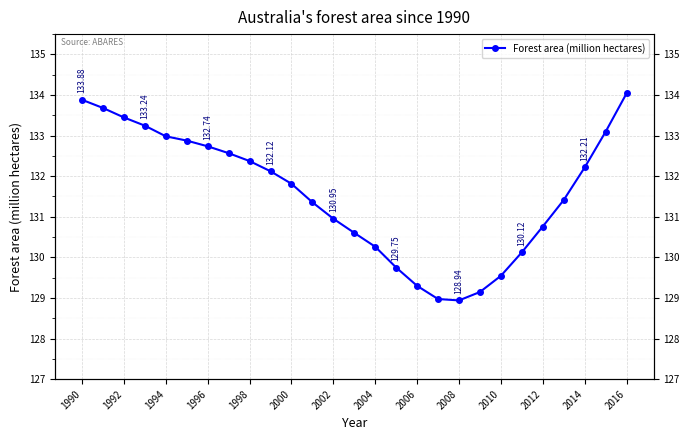

Reading right to left, transcribe all the data shown in this chart.

134.0	133.1	132.2	131.4	130.8	130.1	129.5	129.1	128.9	129.0	129.3	129.8	130.3	130.6	131.0	131.4	131.8	132.1	132.4	132.6	132.7	132.9	133.0	133.2	133.4	133.7	133.9